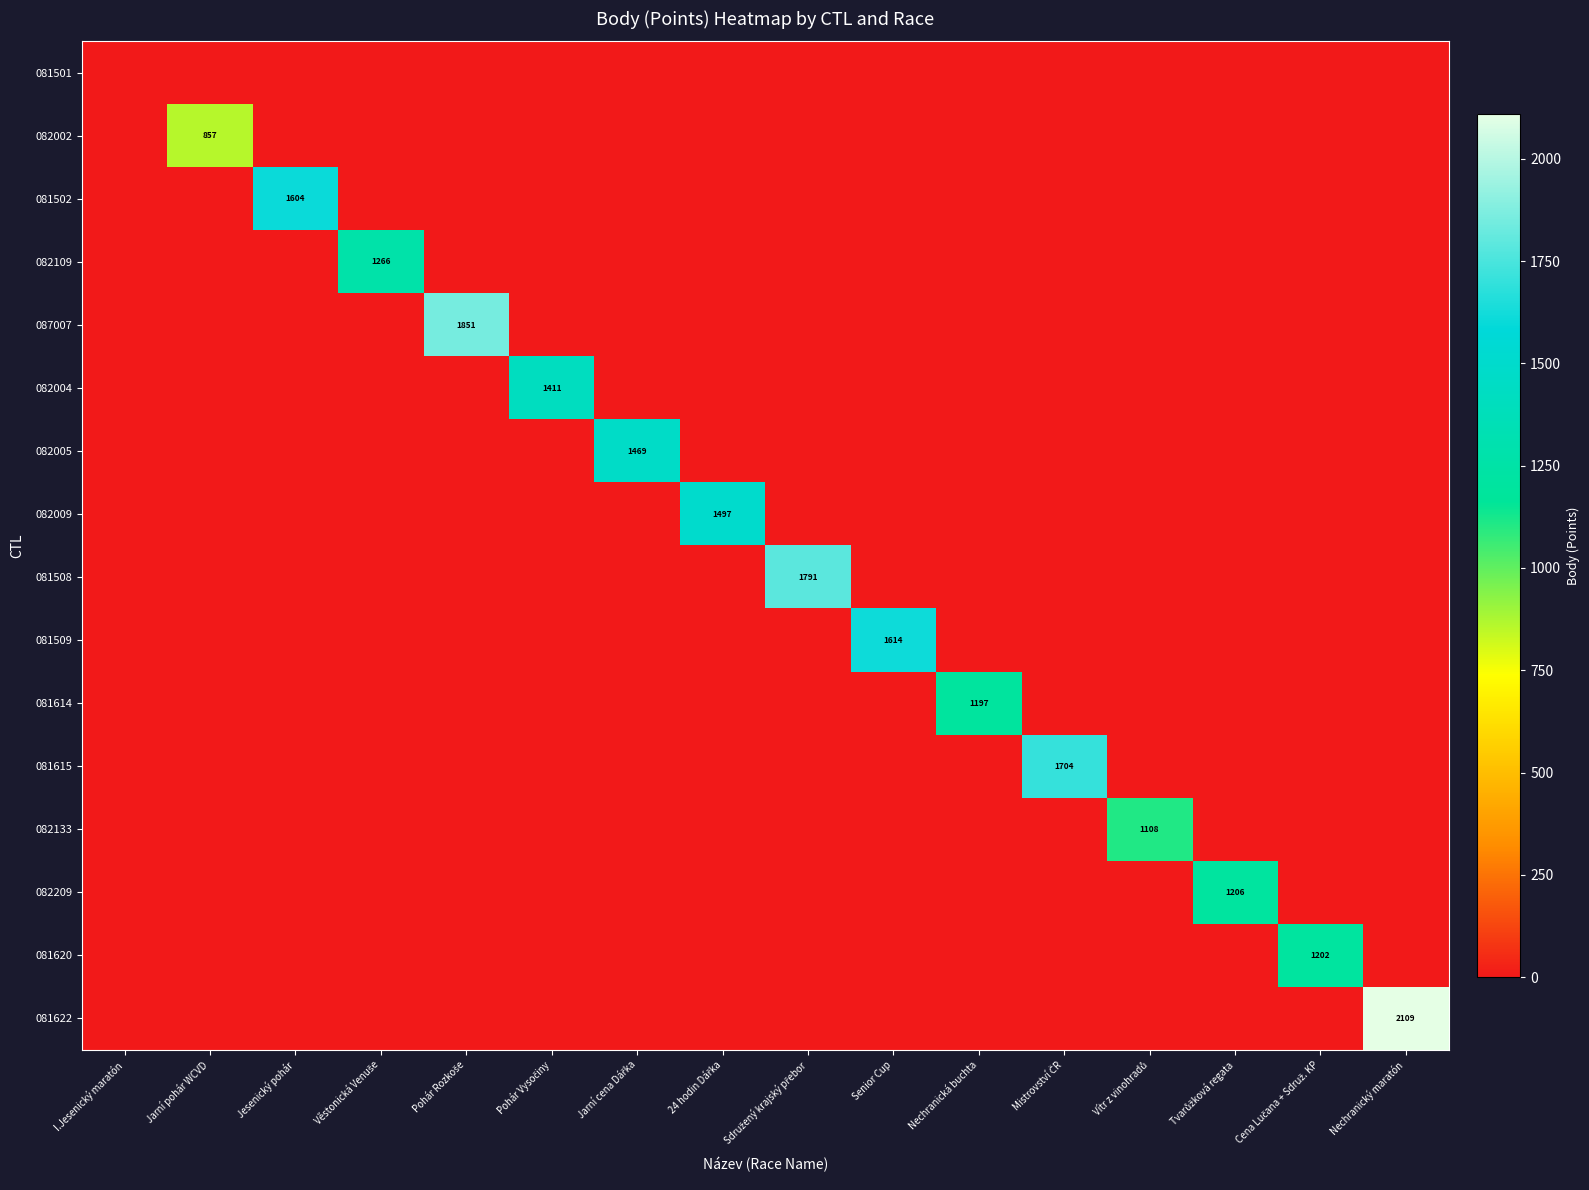

Which series changed the most between I.Jesenický maratón and Sdružený krajský přebor?

081508